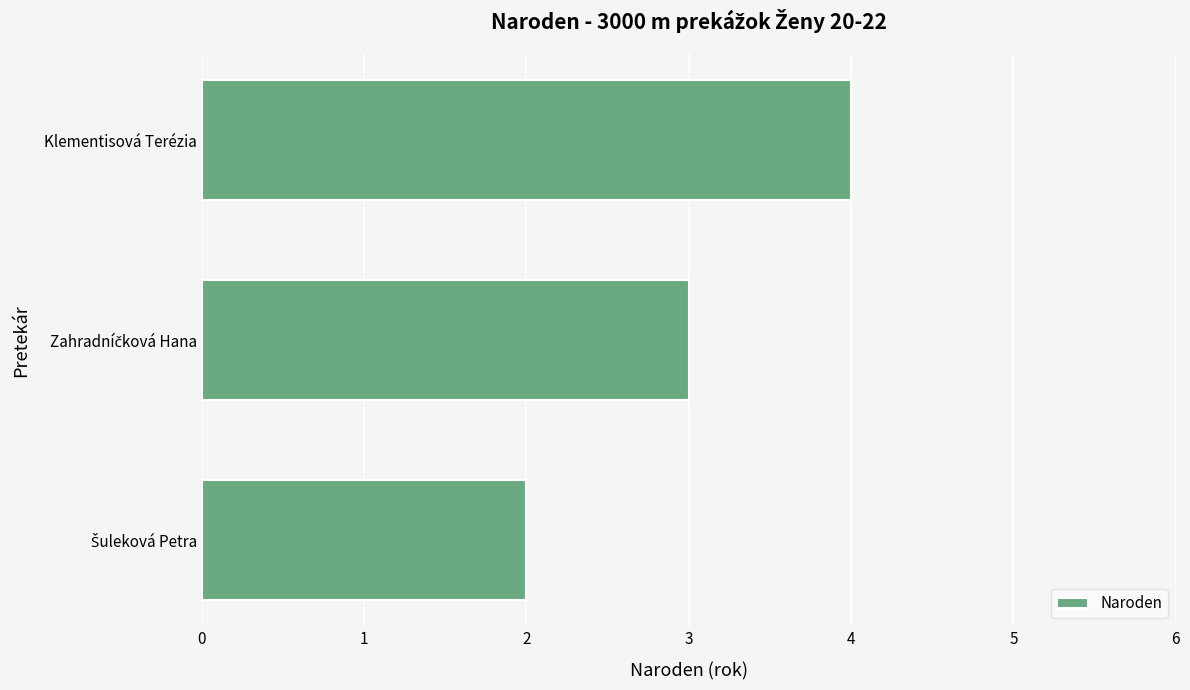

The chart shows a value of 4 at Klementisová Terézia. True or false?

True